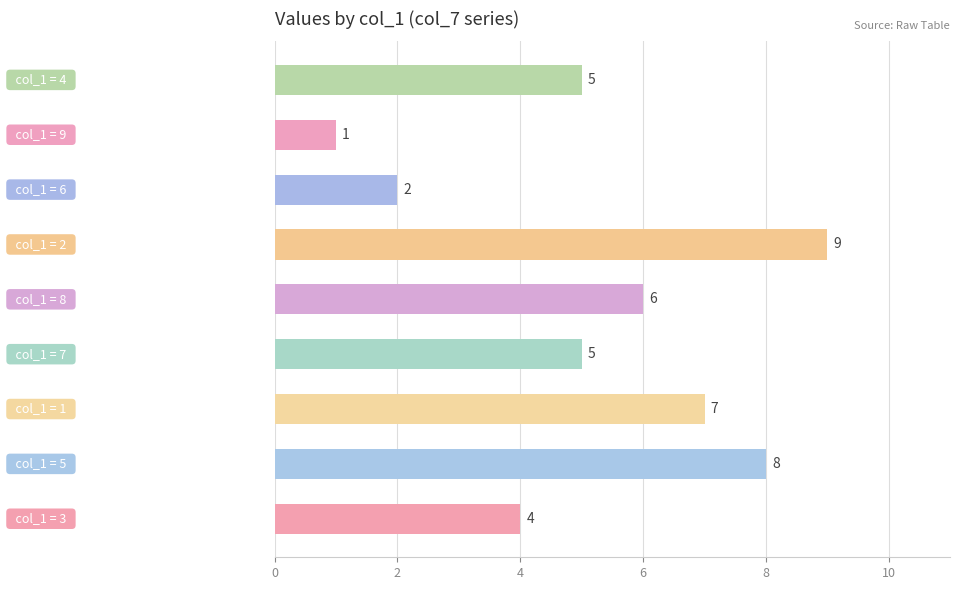

What is the difference between the second highest and second lowest values?

6